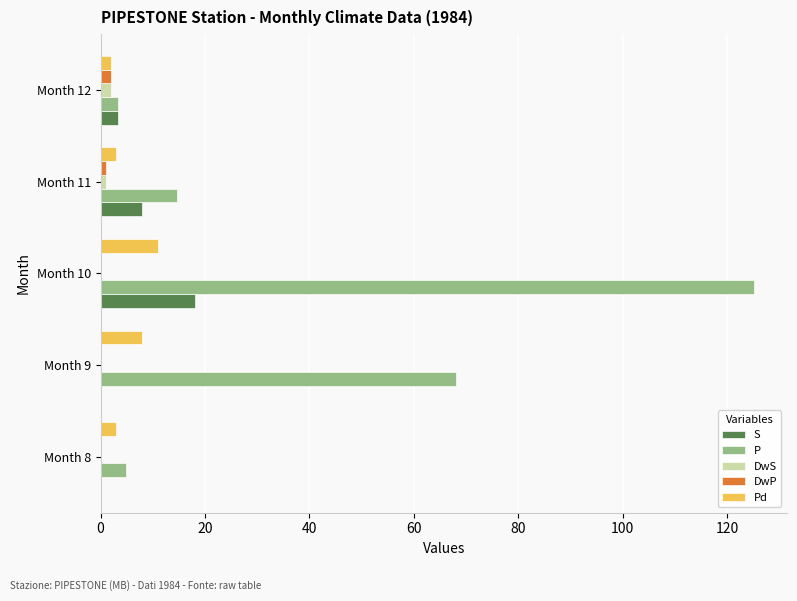

Is the value of DwP at Month 10 greater than the value of Pd at Month 11?

No